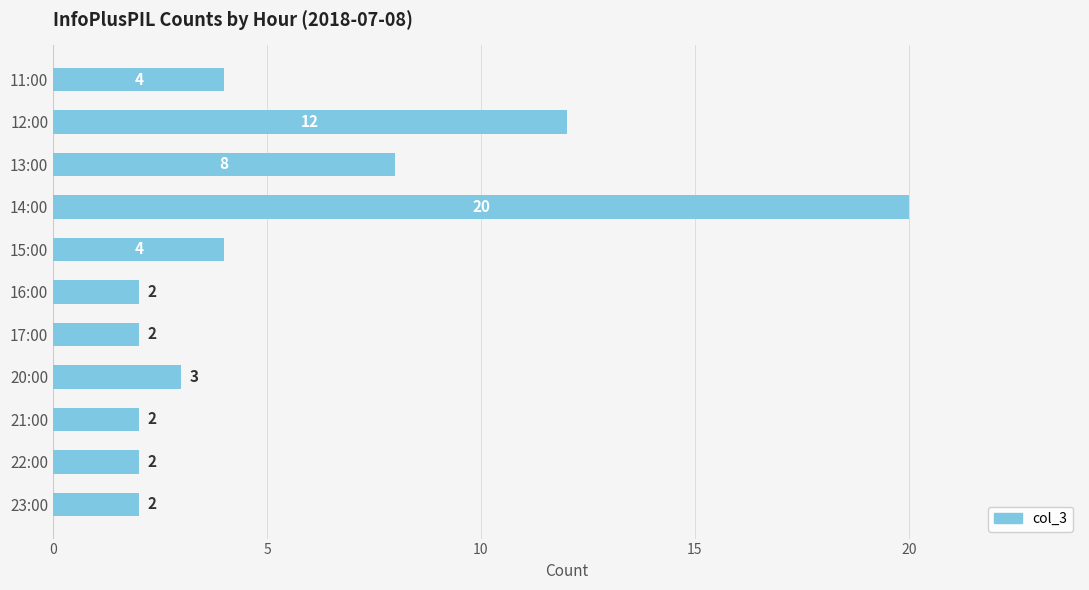

At which label is the value closest to 11?

12:00